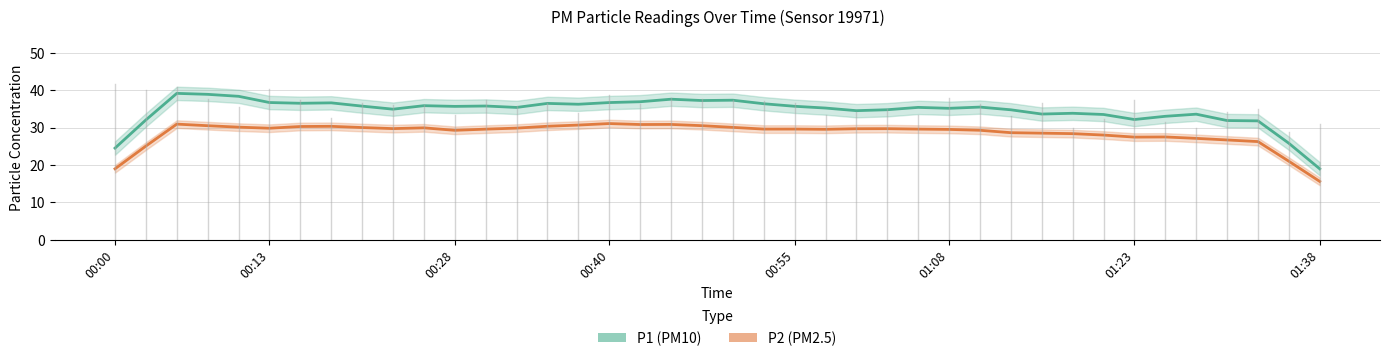

What is the difference between the second highest and second lowest values in the P1 (PM10) series?

14.4